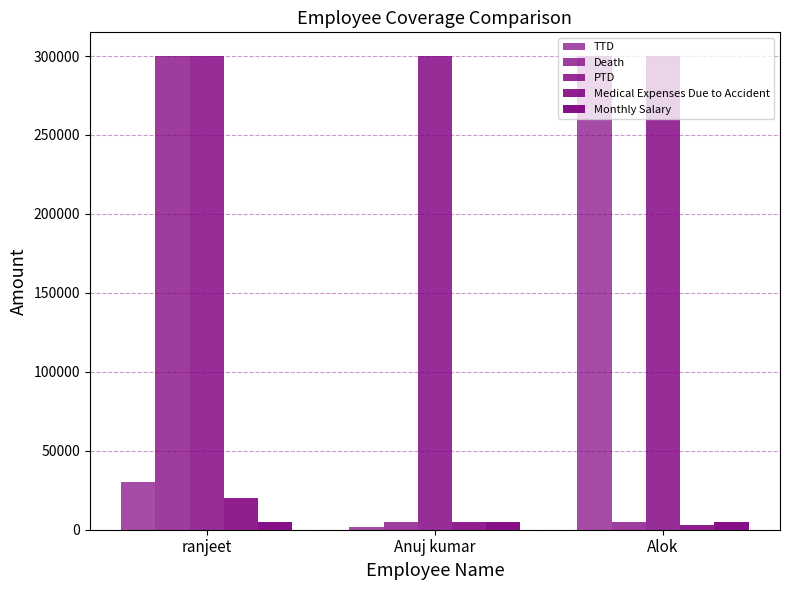

What is the sum of the Monthly Salary values at Anuj kumar and ranjeet?

10000